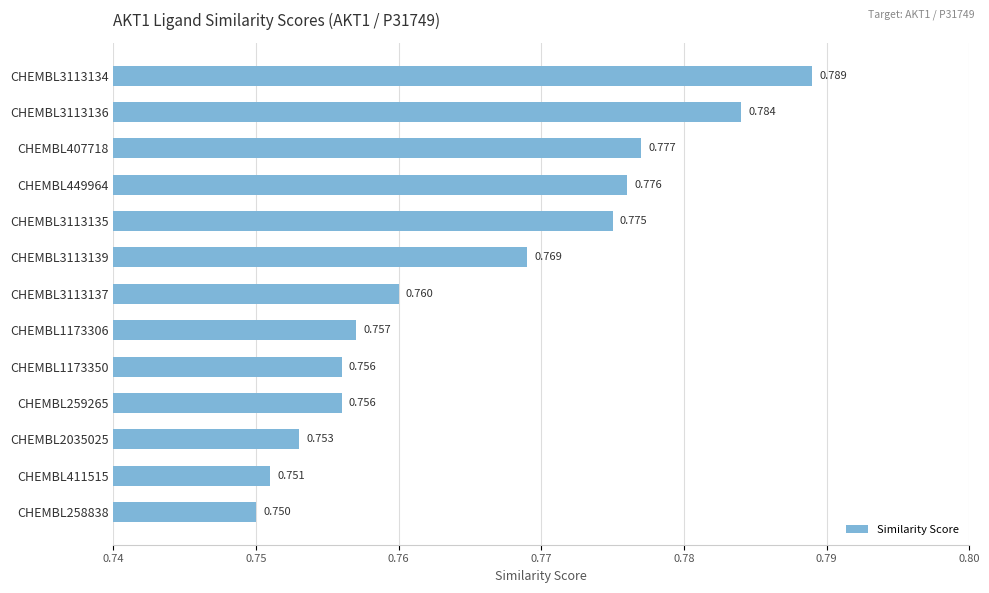

Does the chart contain any negative values?

No